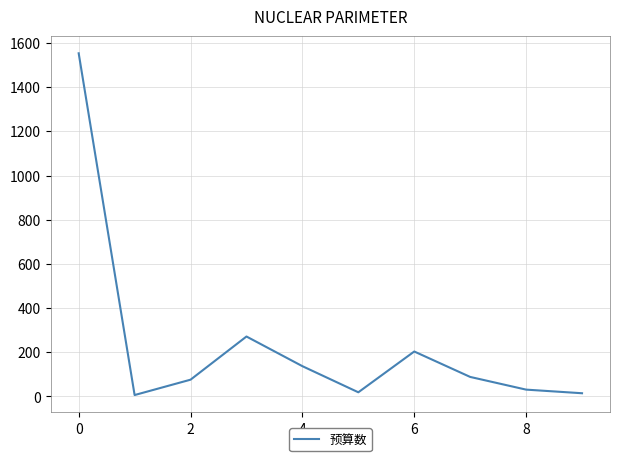

What is the maximum value shown in the chart?

1553.0